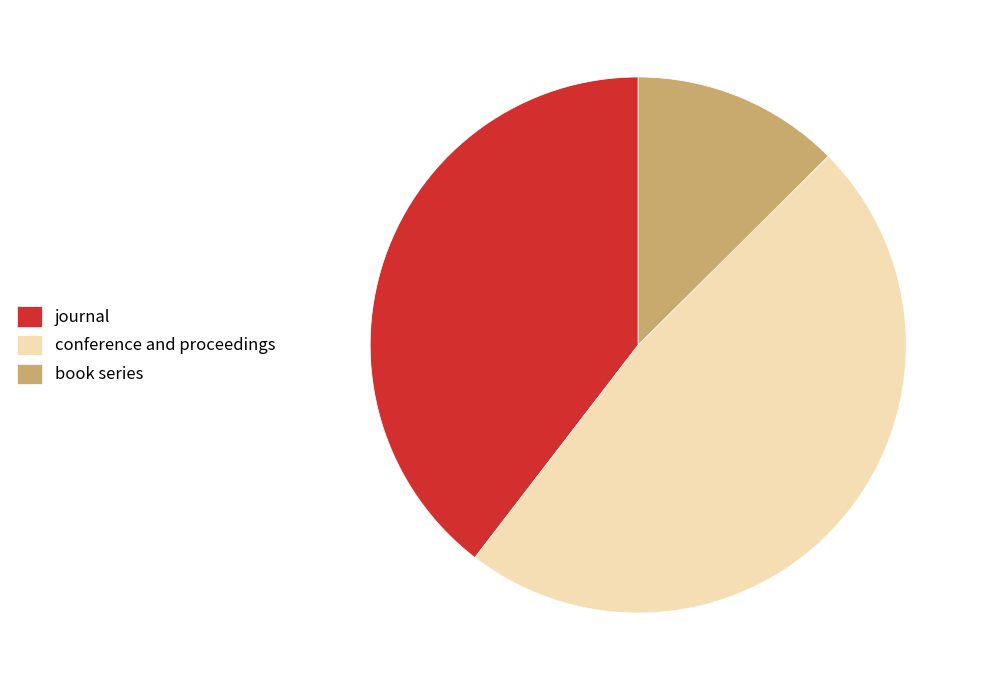

Do journal and conference and proceedings together represent more than half of the pie?

Yes